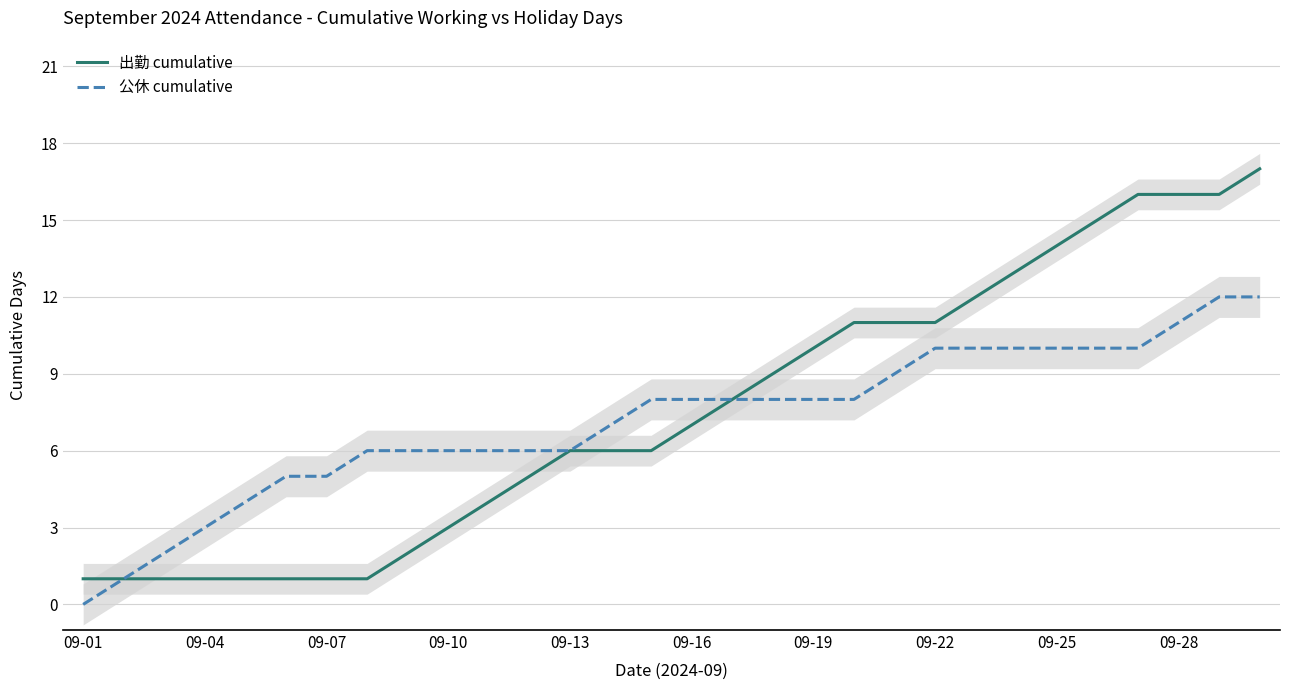

Is it true that 公休 cumulative equals 3 at 09-04?

True